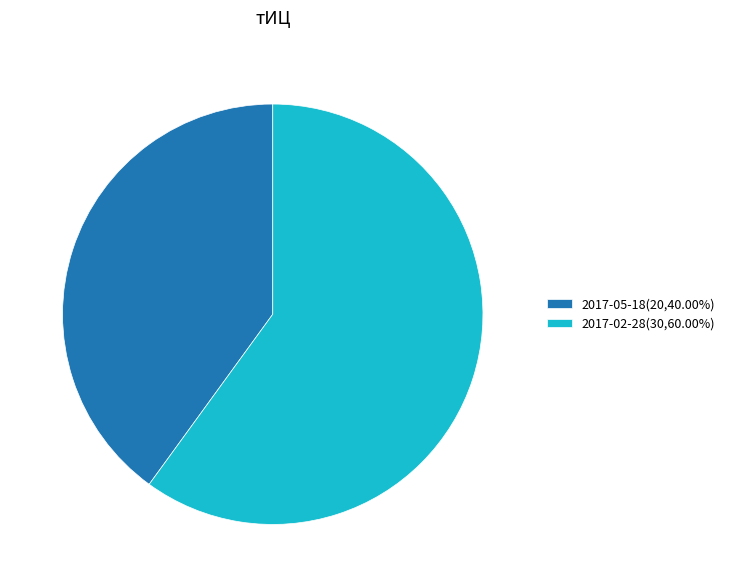

Is it true that 2017-02-28 is 66% of the pie?

False